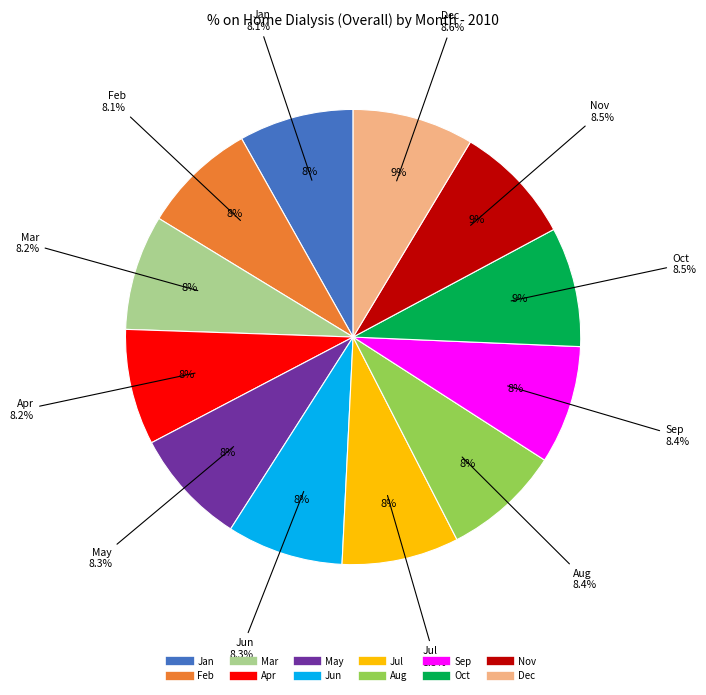

To the nearest percent, what is the average slice percentage?

8%